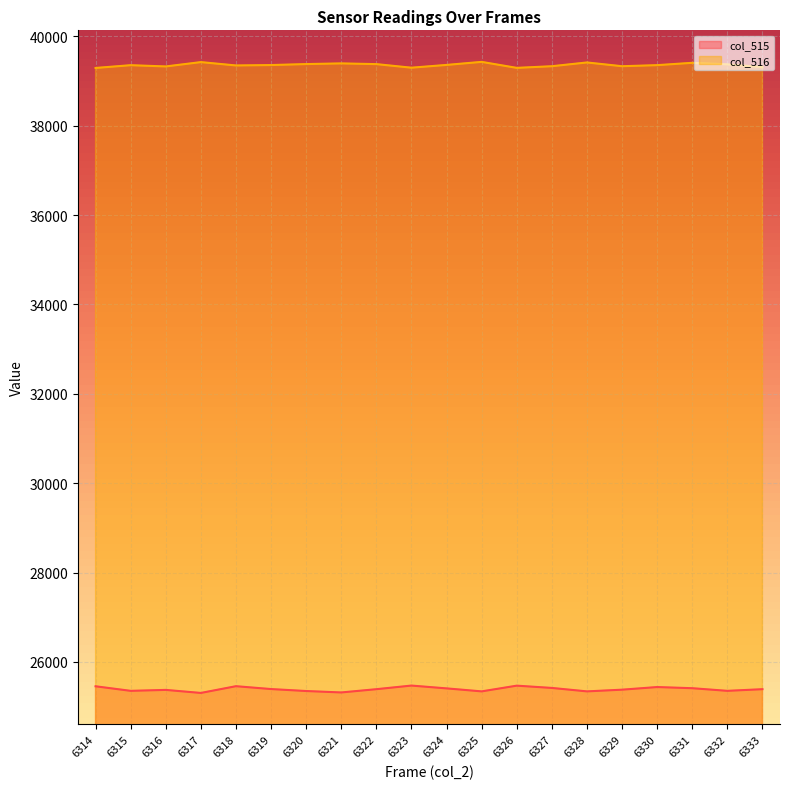

What is the value of the col_516 point at the 13th from the left?

39292